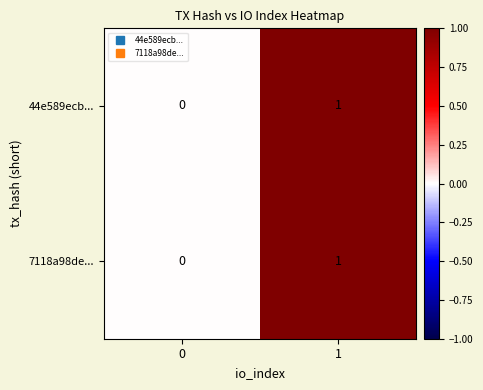

Is the value of 7118a98de... at 0 greater than the value of 44e589ecb... at 1?

No